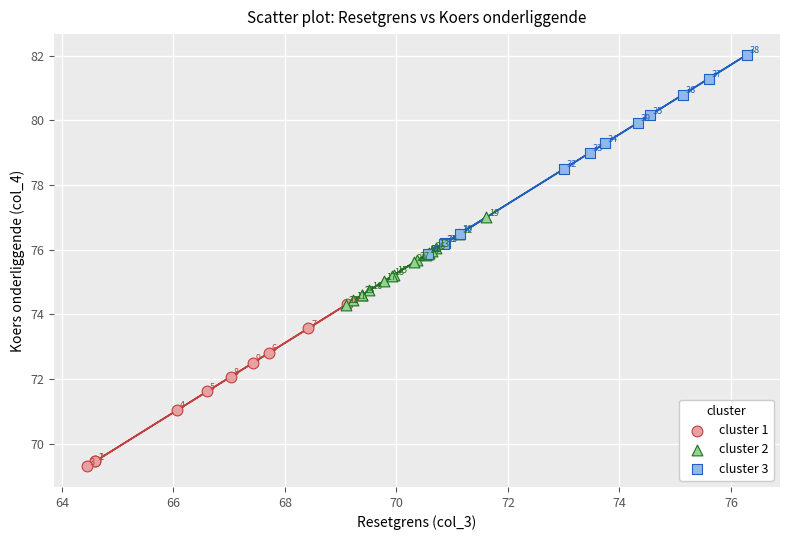

Which series has the largest Y range (max minus min)?

cluster 3